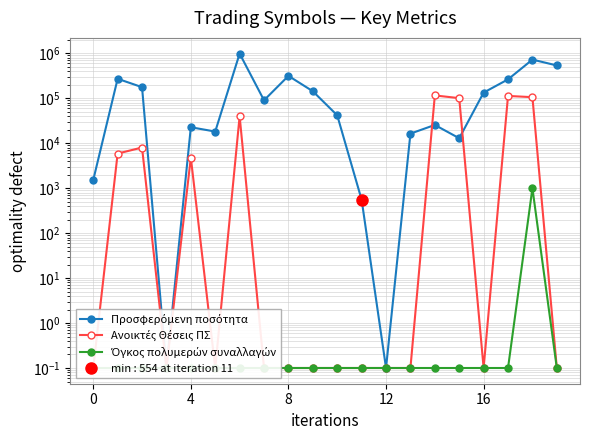

How many lines are shown in the chart?

3